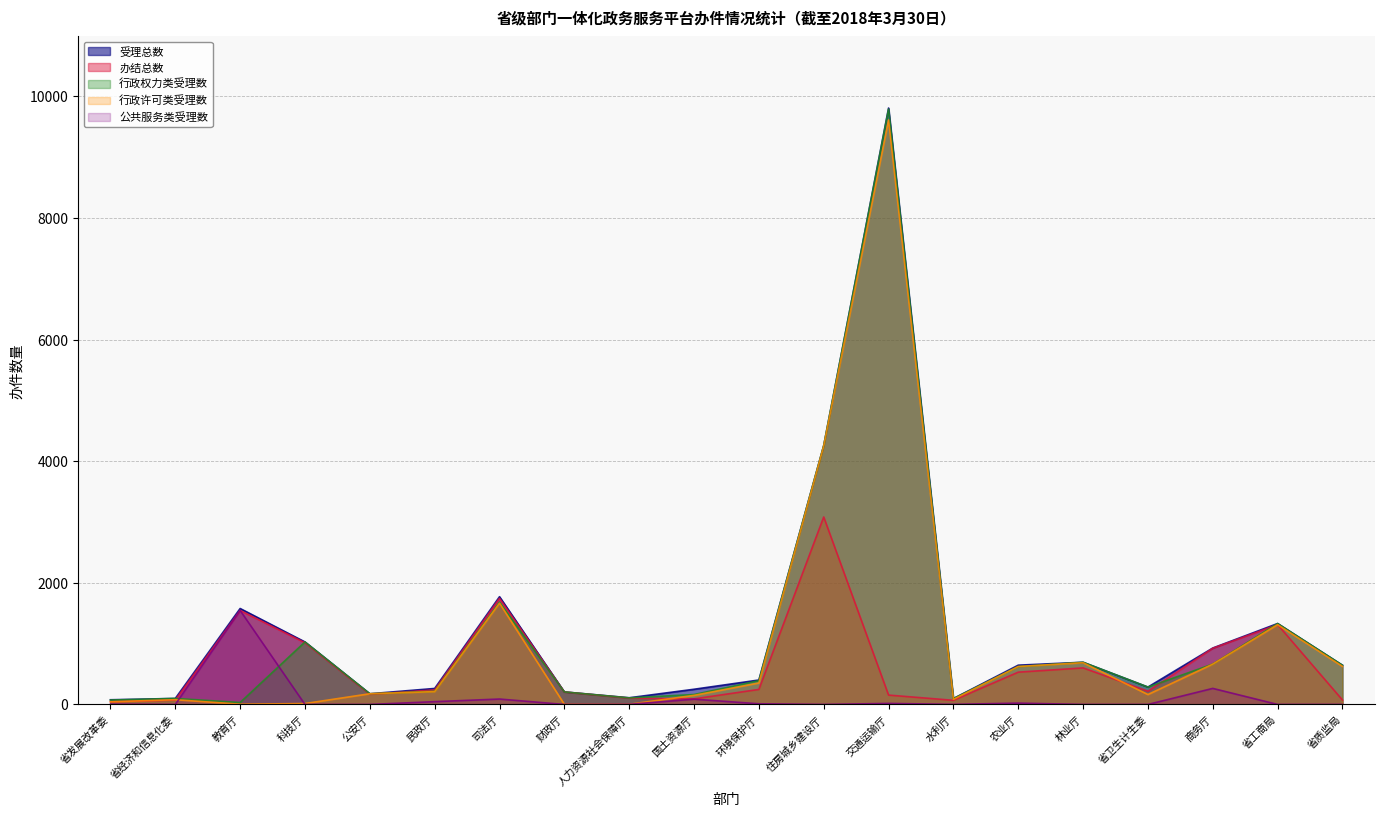

At which label does 办结总数 first exceed 239?

教育厅